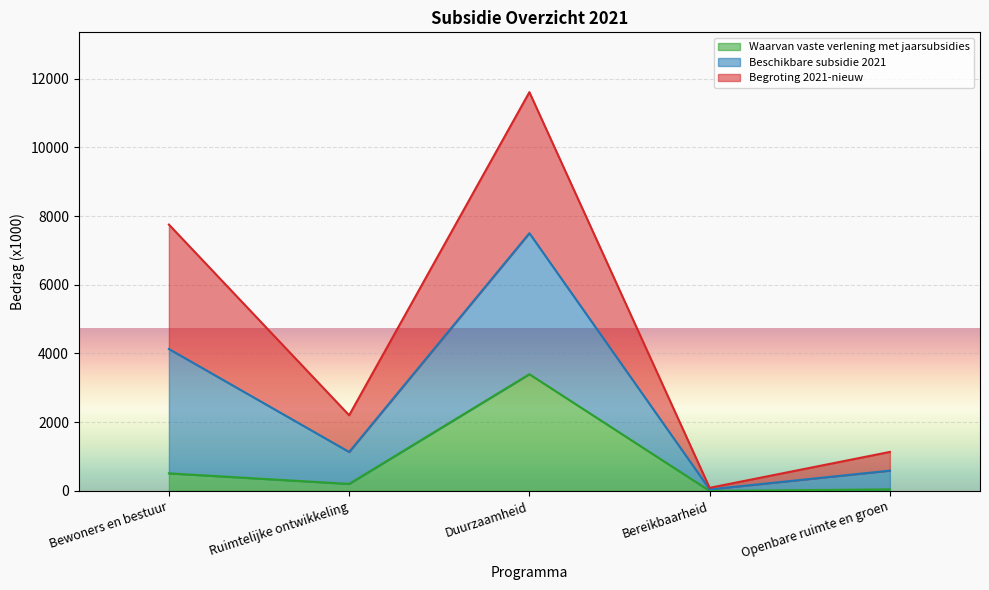

At which label does Waarvan vaste verlening met jaarsubsidies reach its peak?

Duurzaamheid